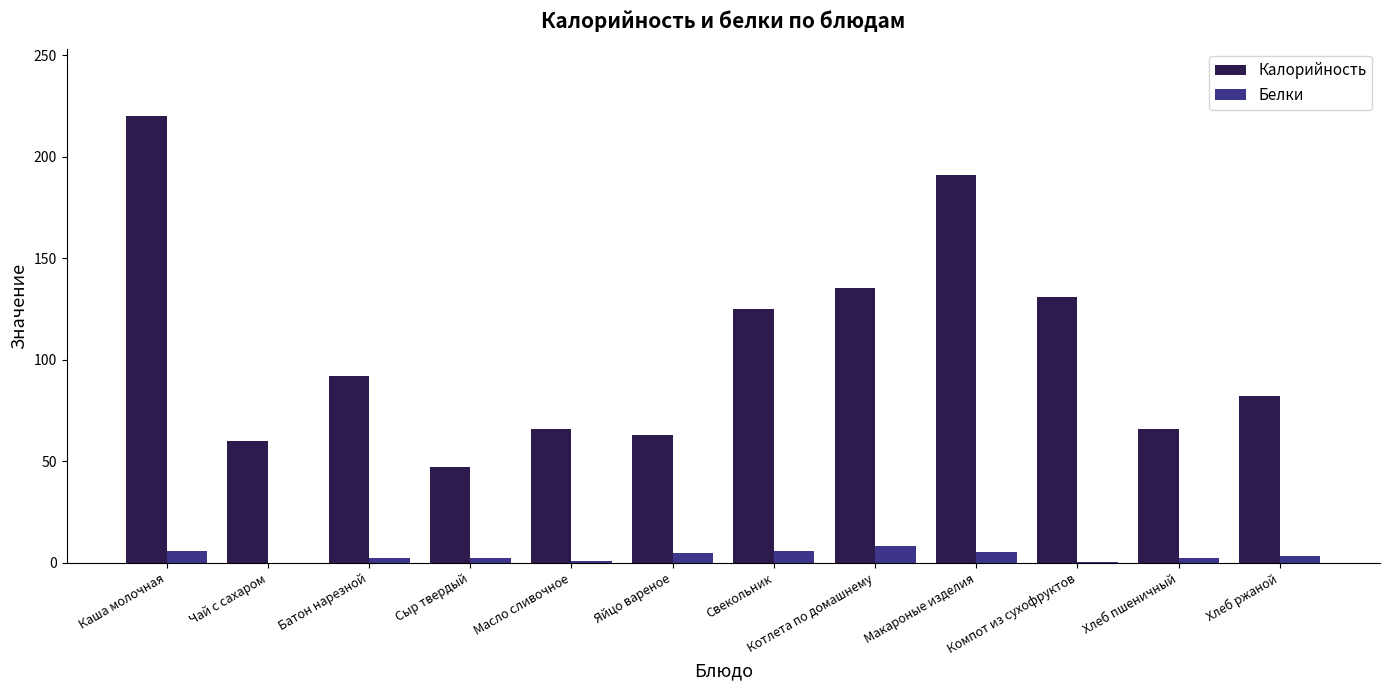

At which category is the sum across all series the highest?

Каша молочная